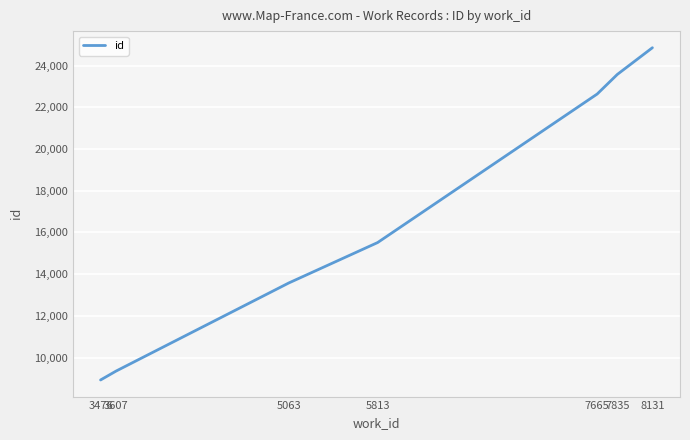

List the labels in order of value, largest first.

8131, 7835, 7665, 5813, 5063, 3607, 3476